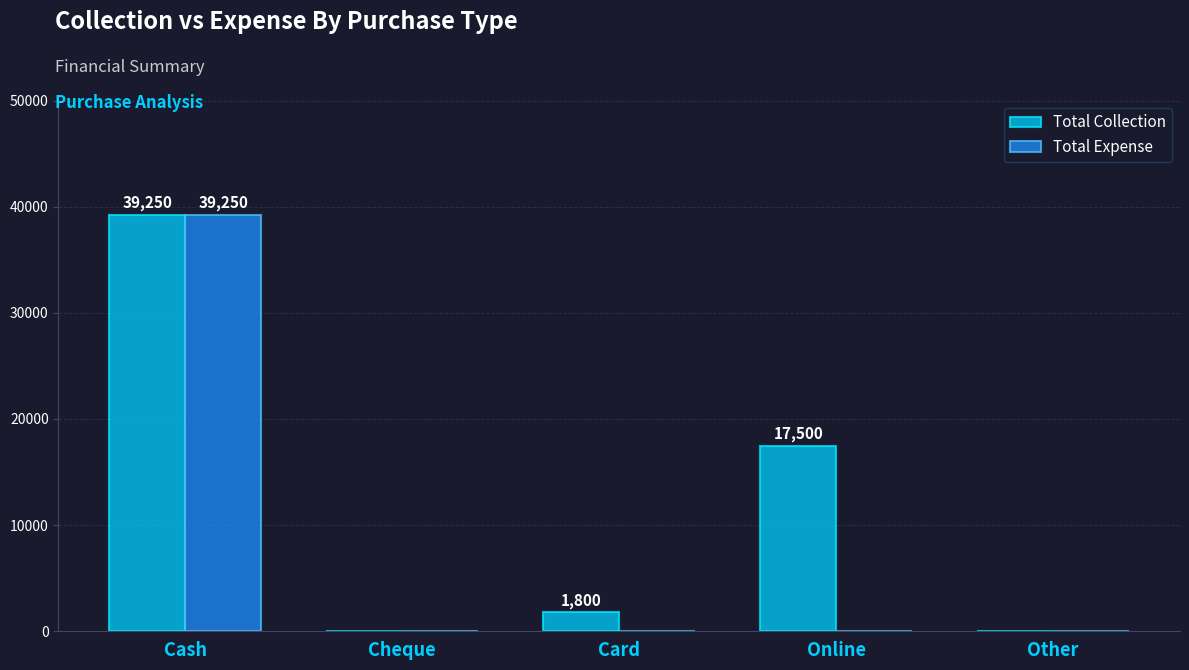

The Total Expense series shows 0 at Card. True or false?

True